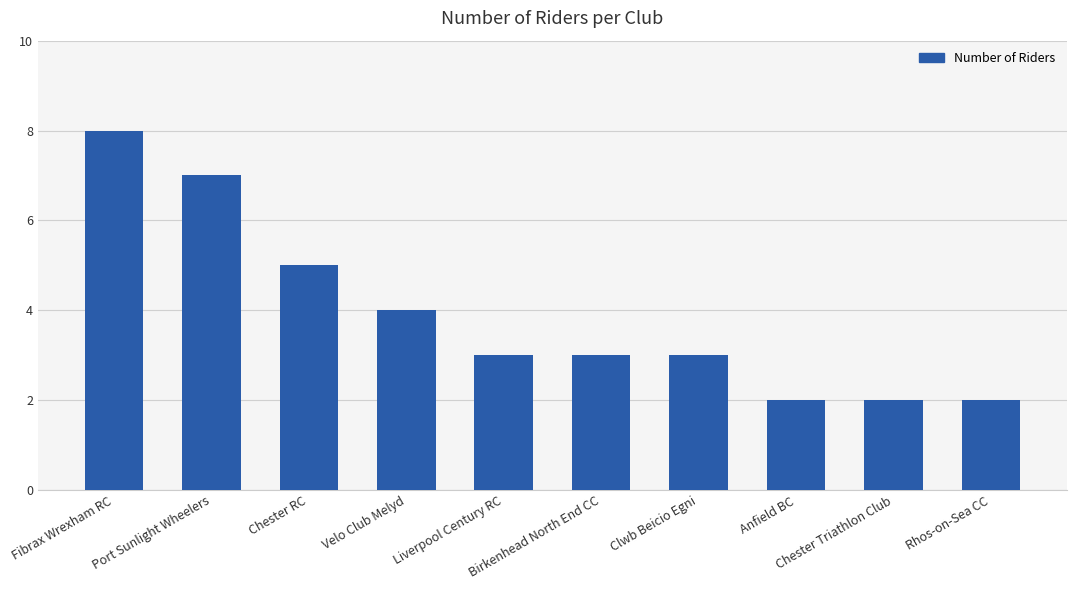

What is the value of the 5th bar from the left?

3